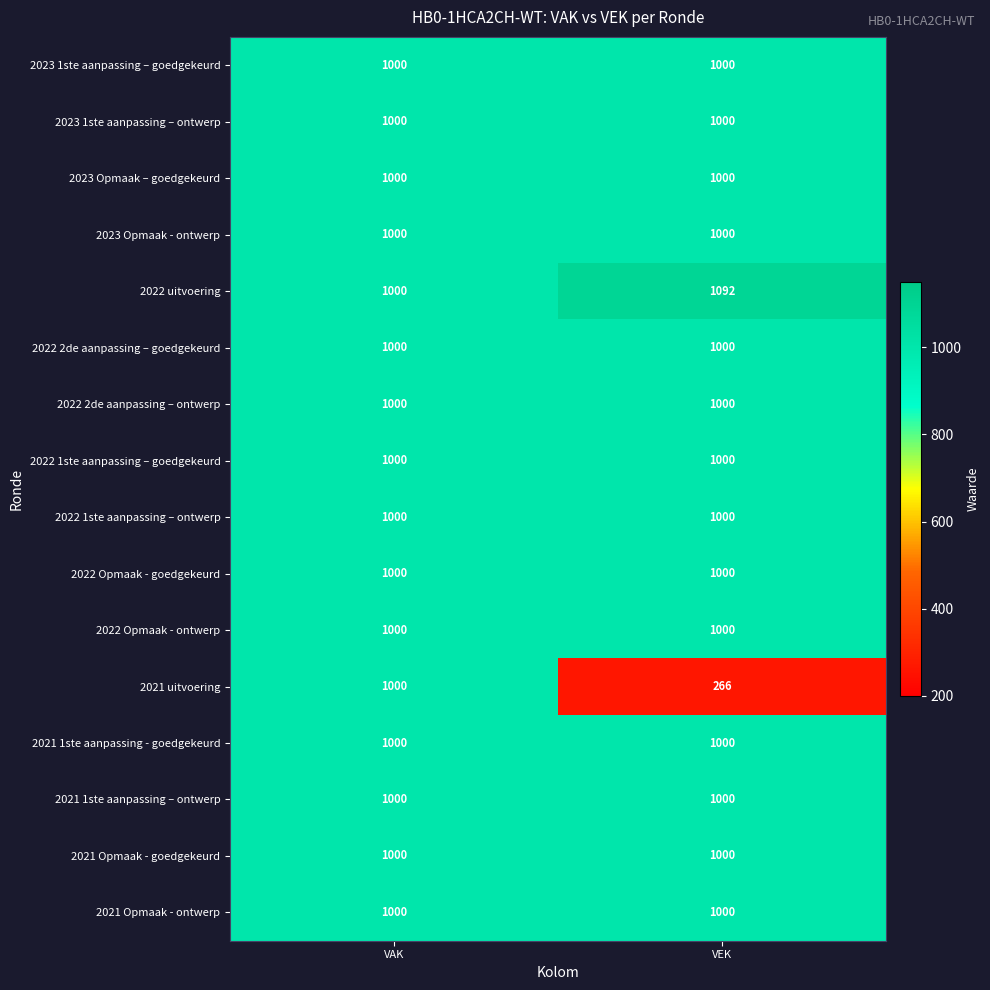

What is the greatest value displayed?

1092